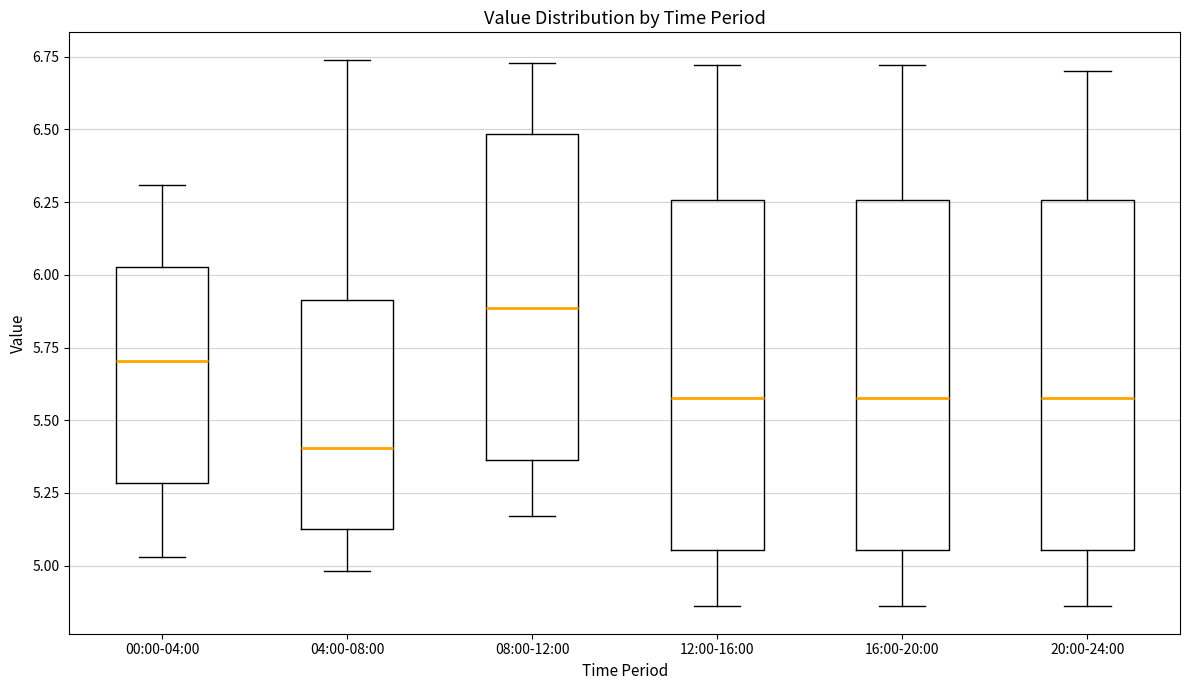

Reading left to right, read every box against the y-axis: the position of its median line, the range the box covers, and the ends of its whiskers. The values are not printed on the chart, so give them approximately, as read against the axis.

00:00-04:00: median 5.70, box 5.30 to 6.05, whiskers 5.05 to 6.30
04:00-08:00: median 5.40, box 5.15 to 5.90, whiskers 5.00 to 6.75
08:00-12:00: median 5.90, box 5.35 to 6.50, whiskers 5.15 to 6.75
12:00-16:00: median 5.60, box 5.05 to 6.25, whiskers 4.85 to 6.70
16:00-20:00: median 5.60, box 5.05 to 6.25, whiskers 4.85 to 6.70
20:00-24:00: median 5.60, box 5.05 to 6.25, whiskers 4.85 to 6.70